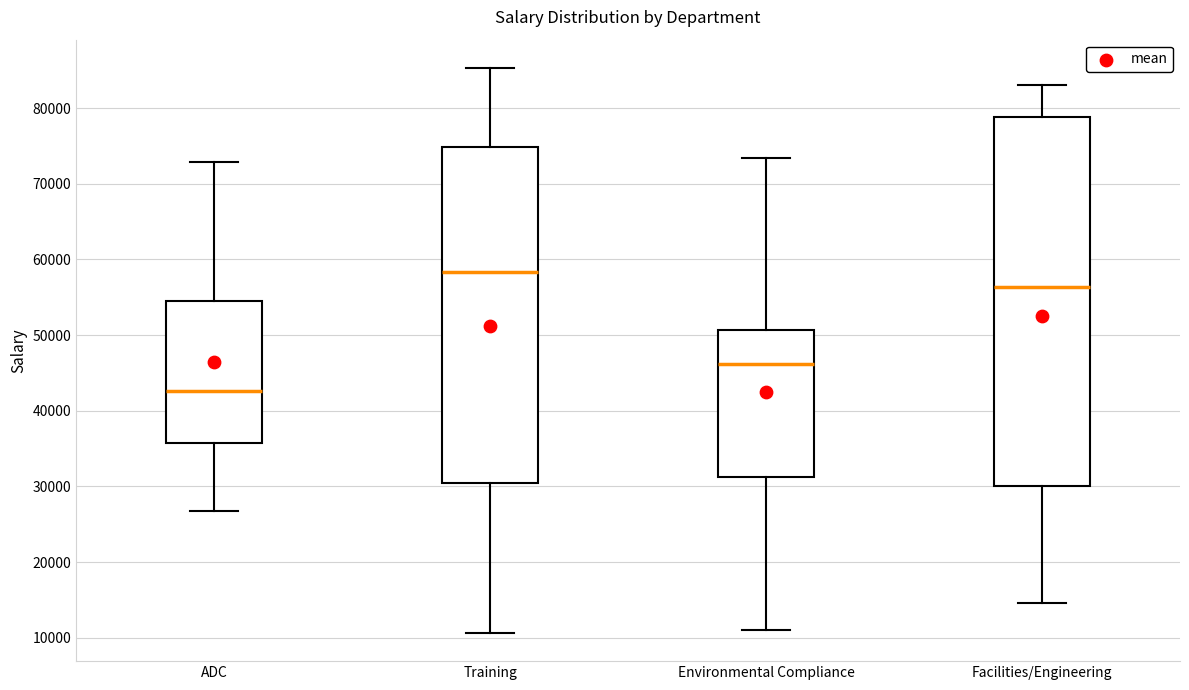

Reading left to right, read every box against the y-axis: the position of its median line, the range the box covers, and the ends of its whiskers. The values are not printed on the chart, so give them approximately, as read against the axis.

ADC: median 43000, box 36000 to 55000, whiskers 27000 to 73000
Training: median 58000, box 30000 to 75000, whiskers 11000 to 85000
Environmental Compliance: median 46000, box 31000 to 51000, whiskers 11000 to 73000
Facilities/Engineering: median 56000, box 30000 to 79000, whiskers 15000 to 83000